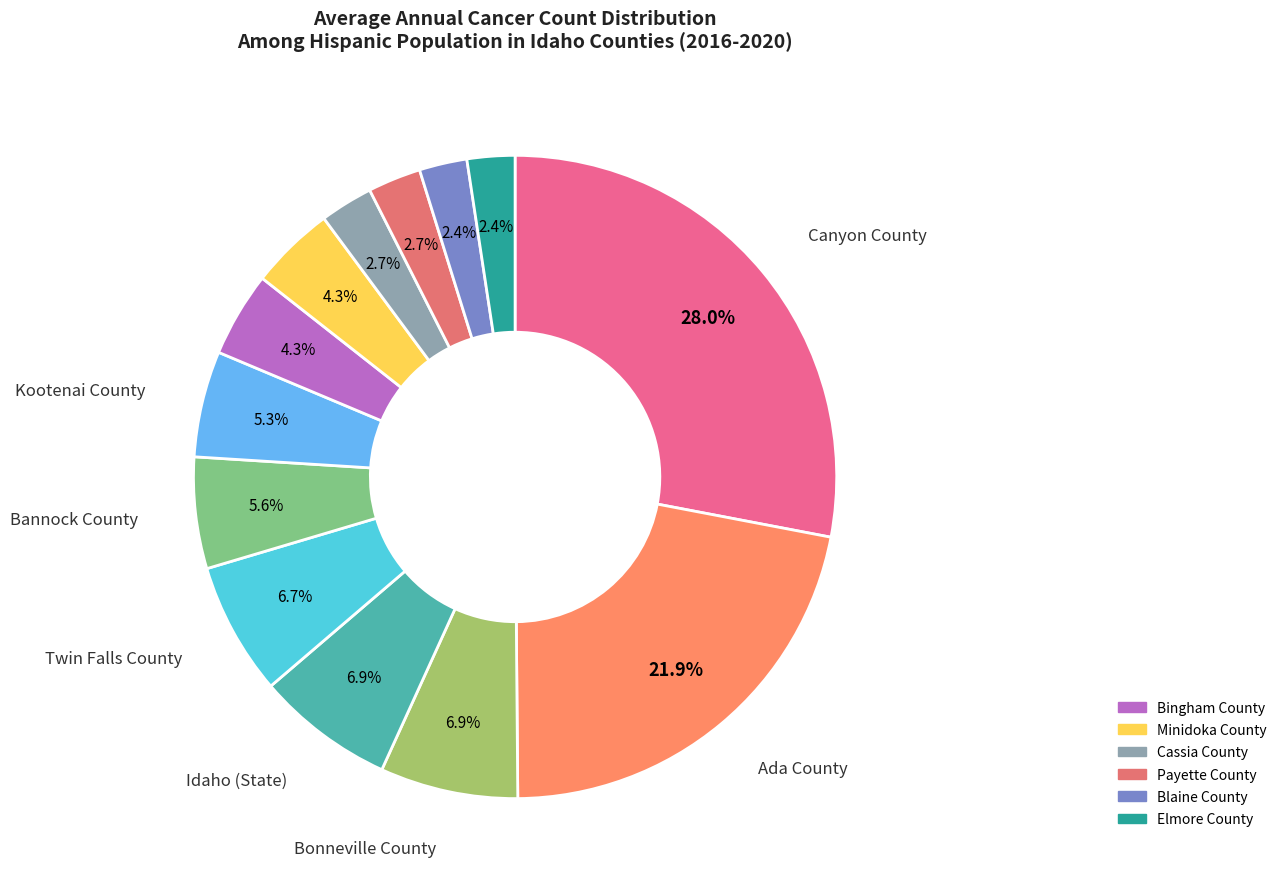

Count the number of slices in the pie.

13